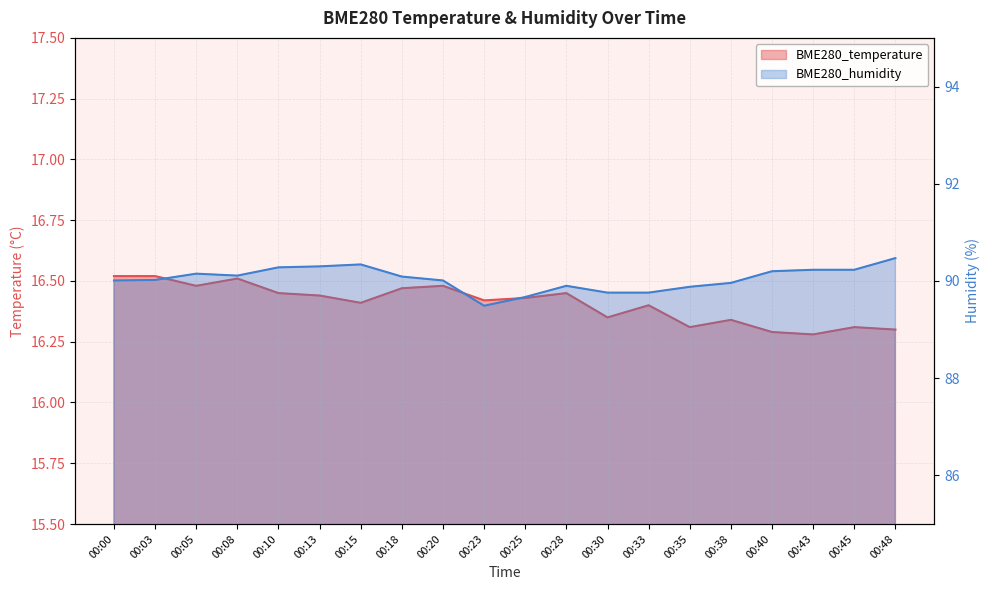

What is the difference between the maximum and minimum values in the BME280_temperature series?

0.2